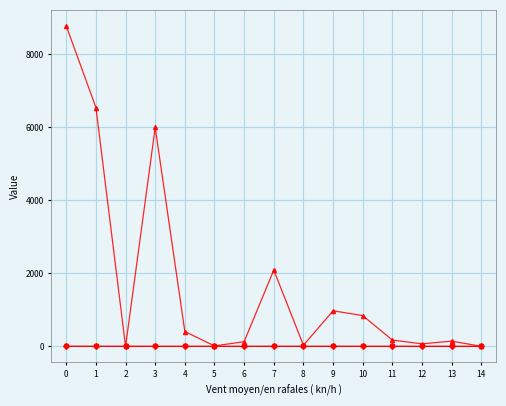

Count the number of categories in the chart.

15